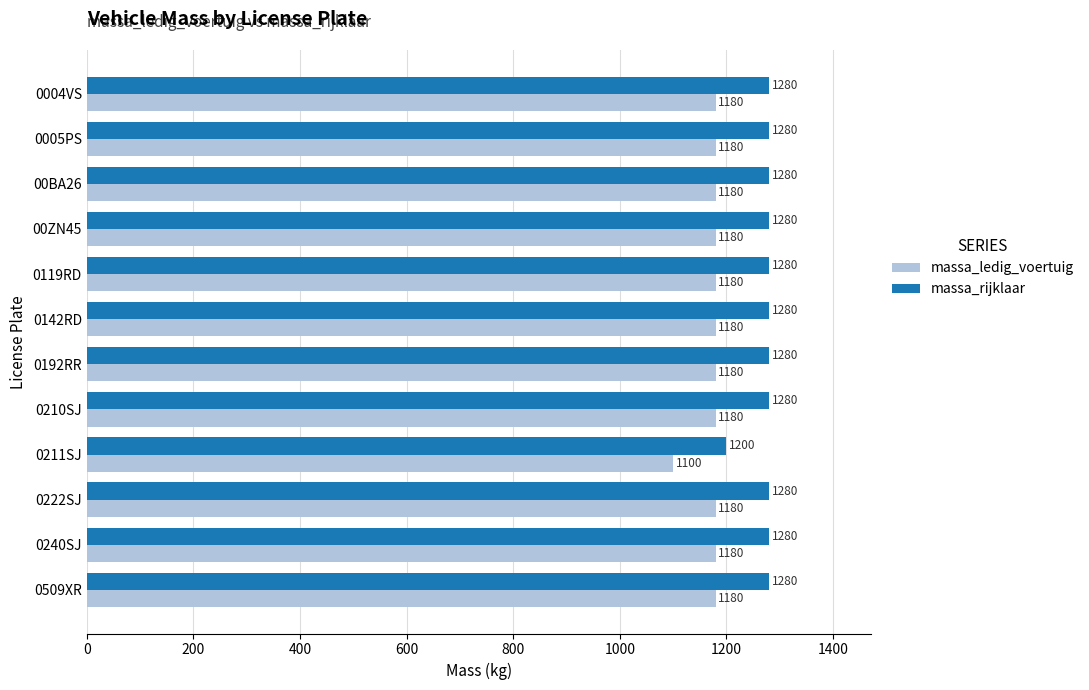

What is the highest value of the massa_rijklaar series?

1280